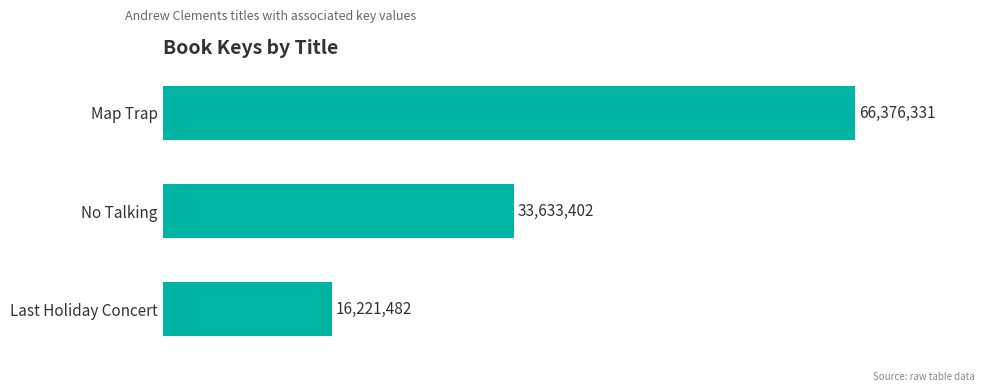

Count the number of data series in this chart.

1